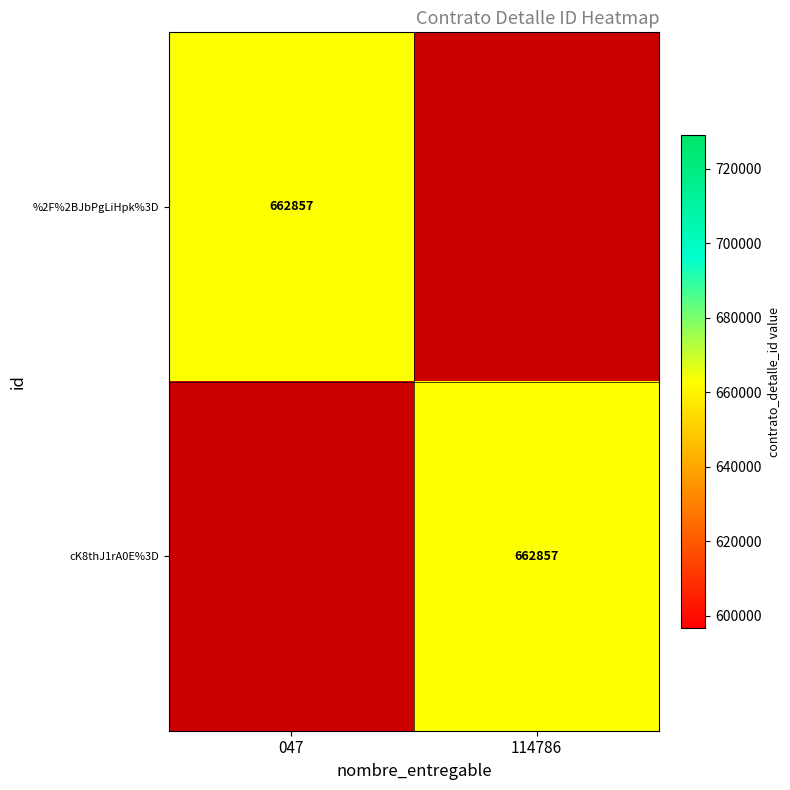

Which has a higher value, 114786 or 047?

047